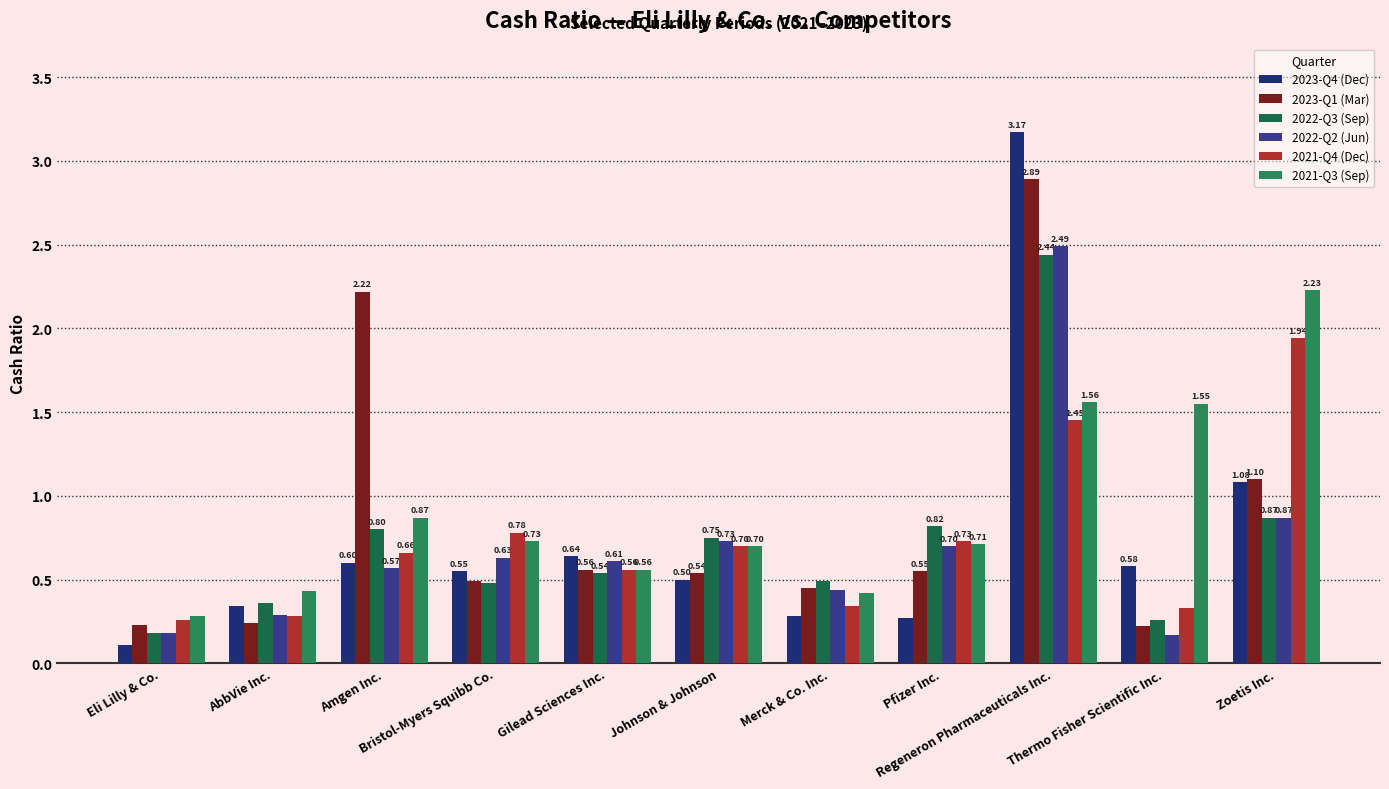

Read the 2021-Q4 (Dec) value at Bristol-Myers Squibb Co..

0.8